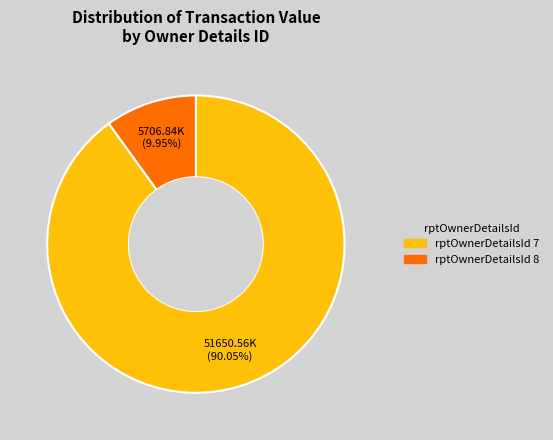

Is there a majority slice in this chart?

Yes